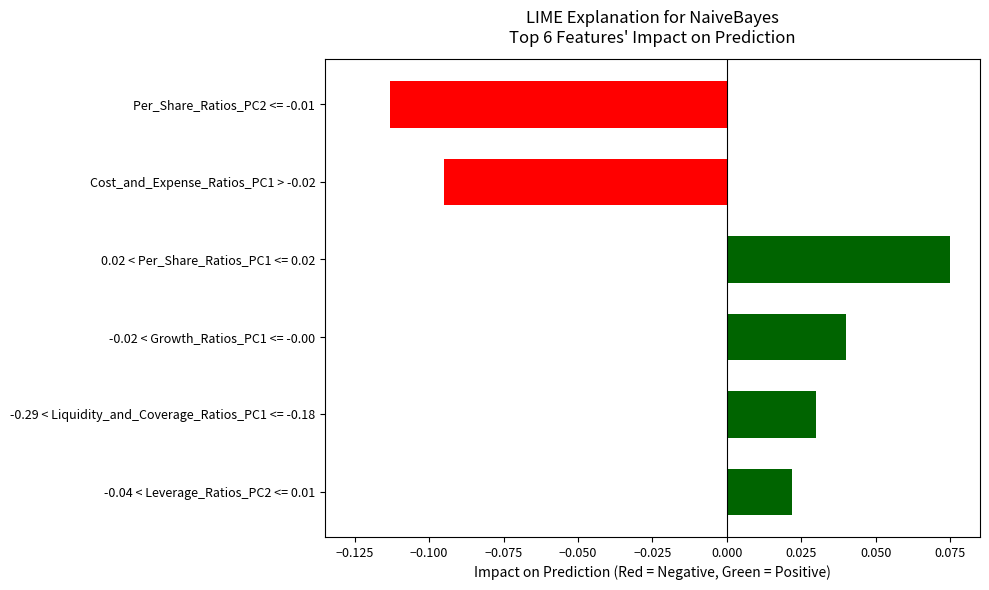

Which label corresponds to the largest value in the chart?

0.02 < Per_Share_Ratios_PC1 <= 0.02